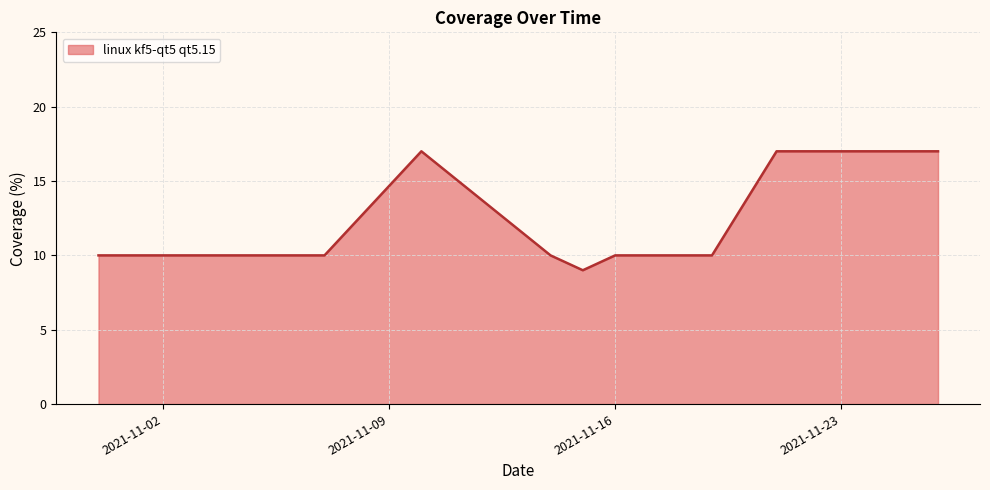

Reading left to right, what are all the values shown in this chart?

10	10	10	10	17	10	9	10	10	10	10	17	17	17	17	17